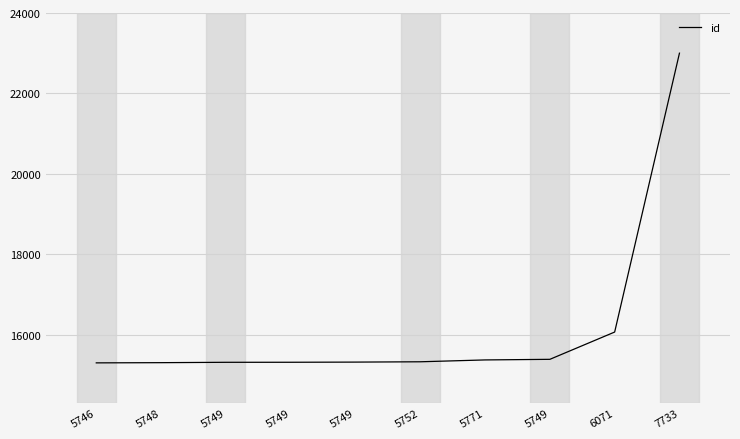

How many lines are shown in the chart?

1